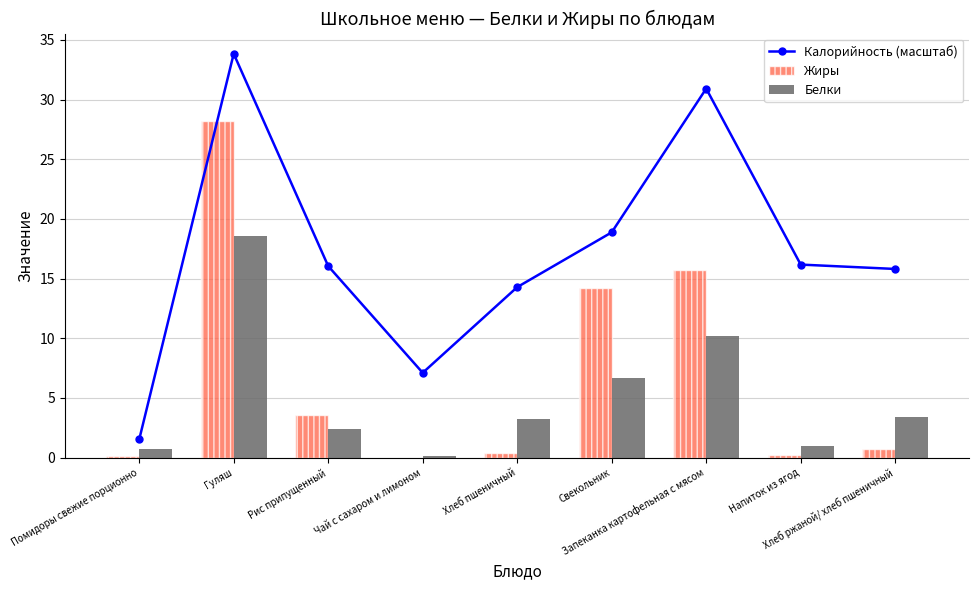

List the labels in order of Белки value, smallest first.

Чай с сахаром и лимоном, Помидоры свежие порционно, Напиток из ягод, Рис припущенный, Хлеб пшеничный, Хлеб ржаной/ хлеб пшеничный, Свекольник, Запеканка картофельная с мясом, Гуляш